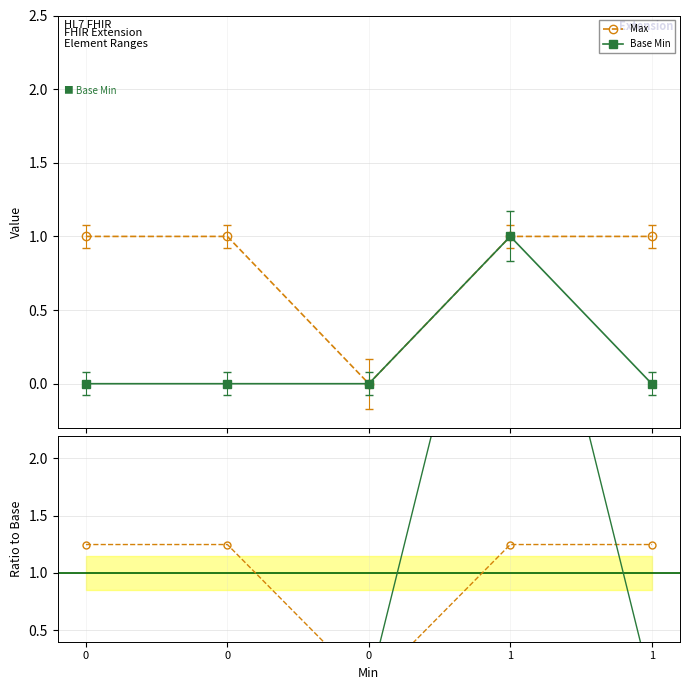

True or false: Base Min has a value of 0.0 at 0.

True